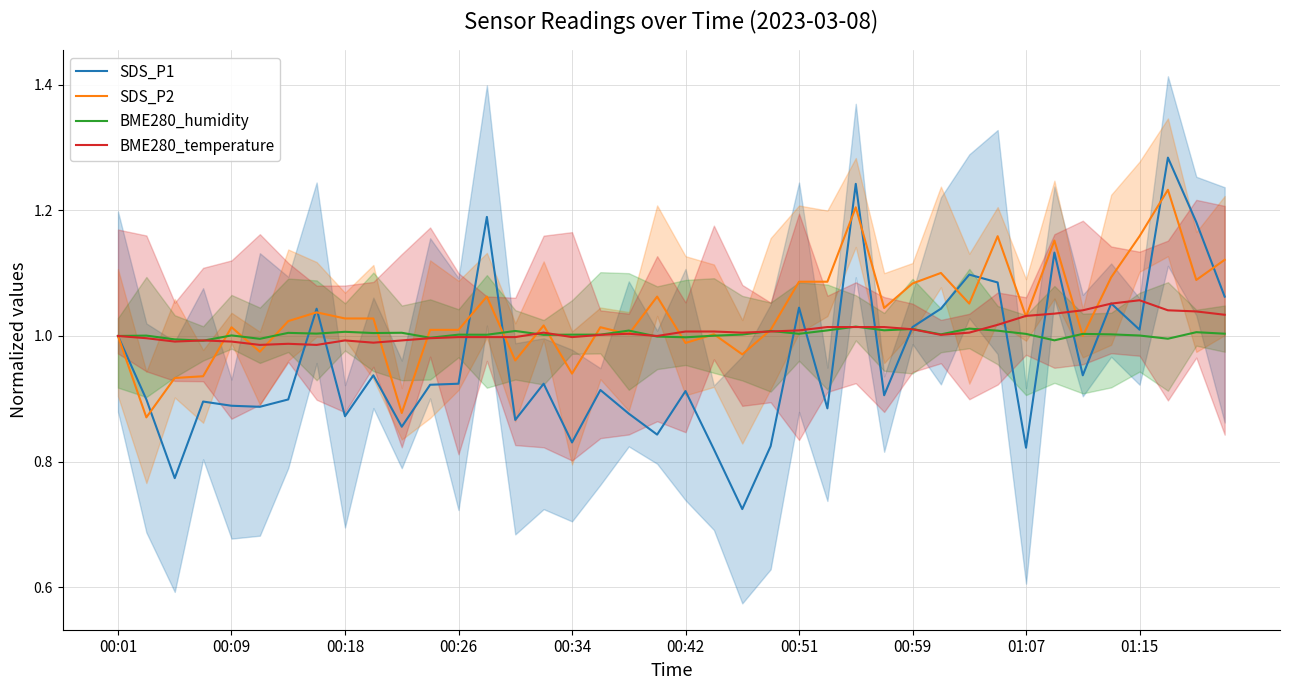

The BME280_temperature series shows 1.6 at 00:26. True or false?

False